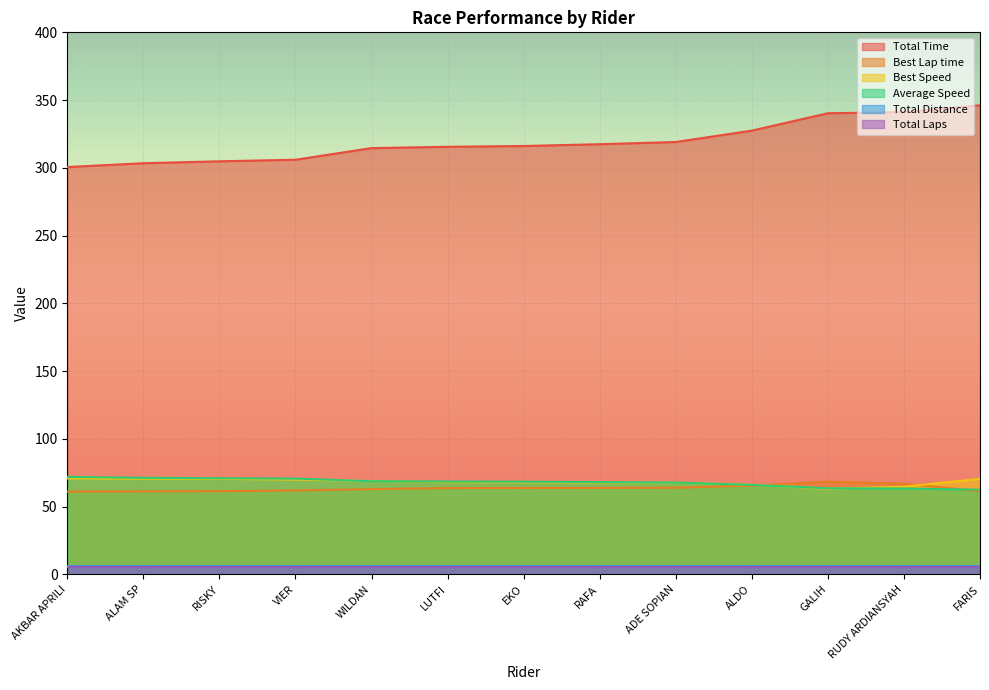

Which series changed the most between RUDY ARDIANSYAH and FARIS?

Best Speed